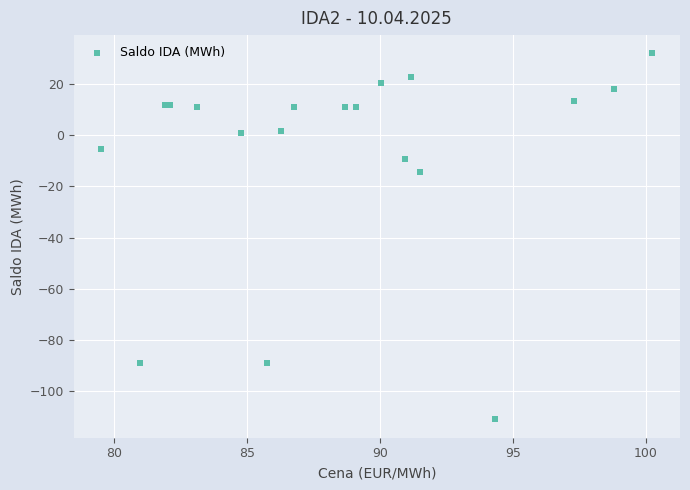

What Y value in the scatter plot is closest to -39?

-14.4